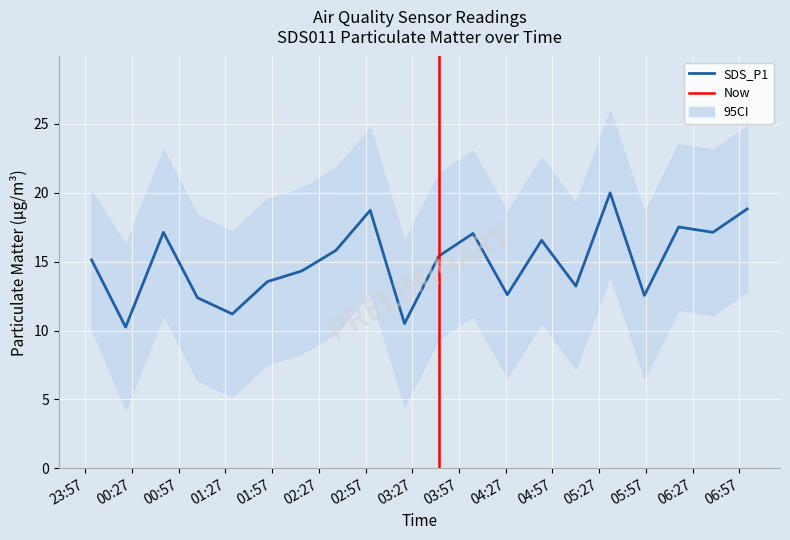

How many values in the SDS_P1 series exceed 15?

11